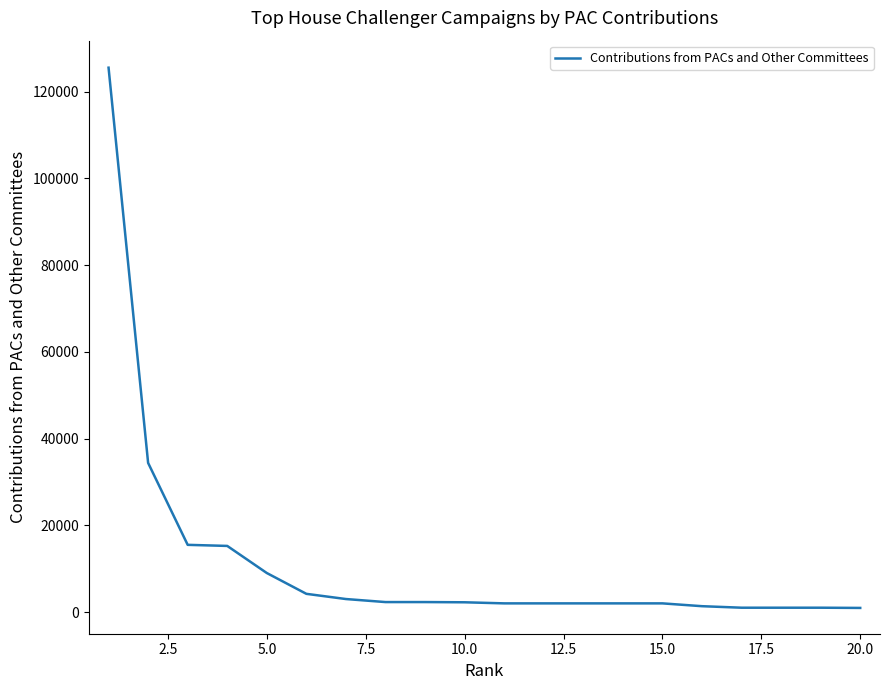

What is the difference between the maximum and minimum values?

124606